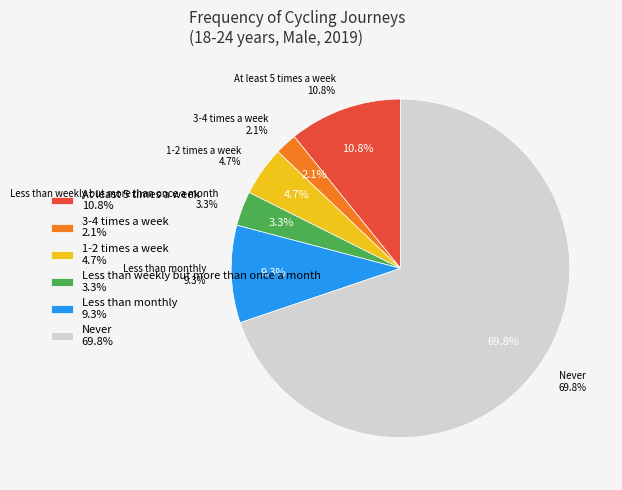

Rank the categories by value from highest to lowest.

Never, At least 5 times a week, Less than monthly, 1-2 times a week, Less than weekly but more than once a month, 3-4 times a week